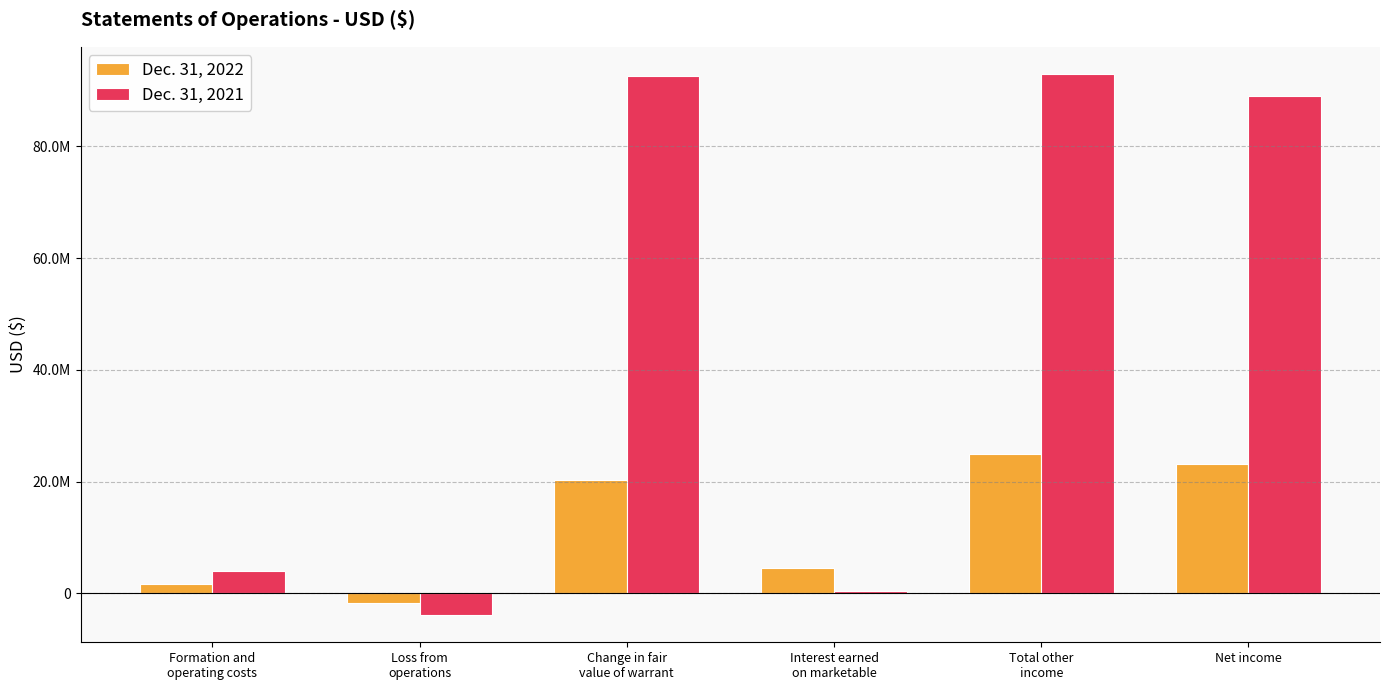

True or false: Dec. 31, 2022 has a value of 24917061 at Total other
income.

True